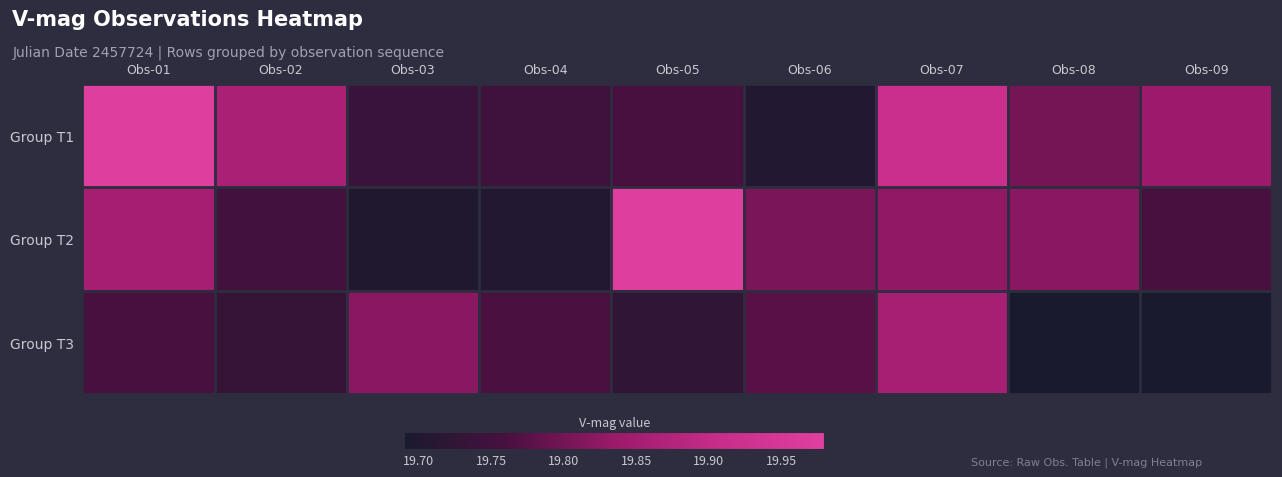

At Obs-03, list the series in order from largest to smallest.

Group T3, Group T1, Group T2